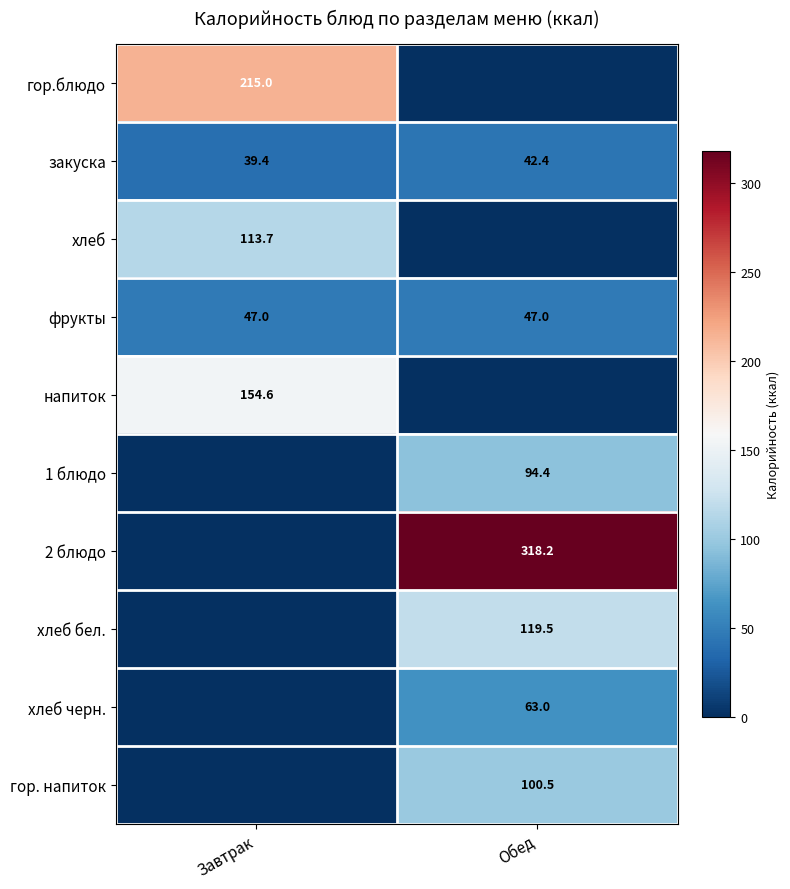

What is the difference between the highest and lowest values at Обед?

318.2